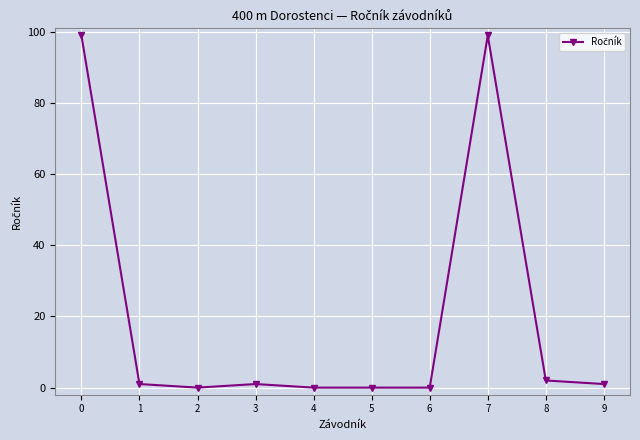

What is the value of the 4th point from the left?

1